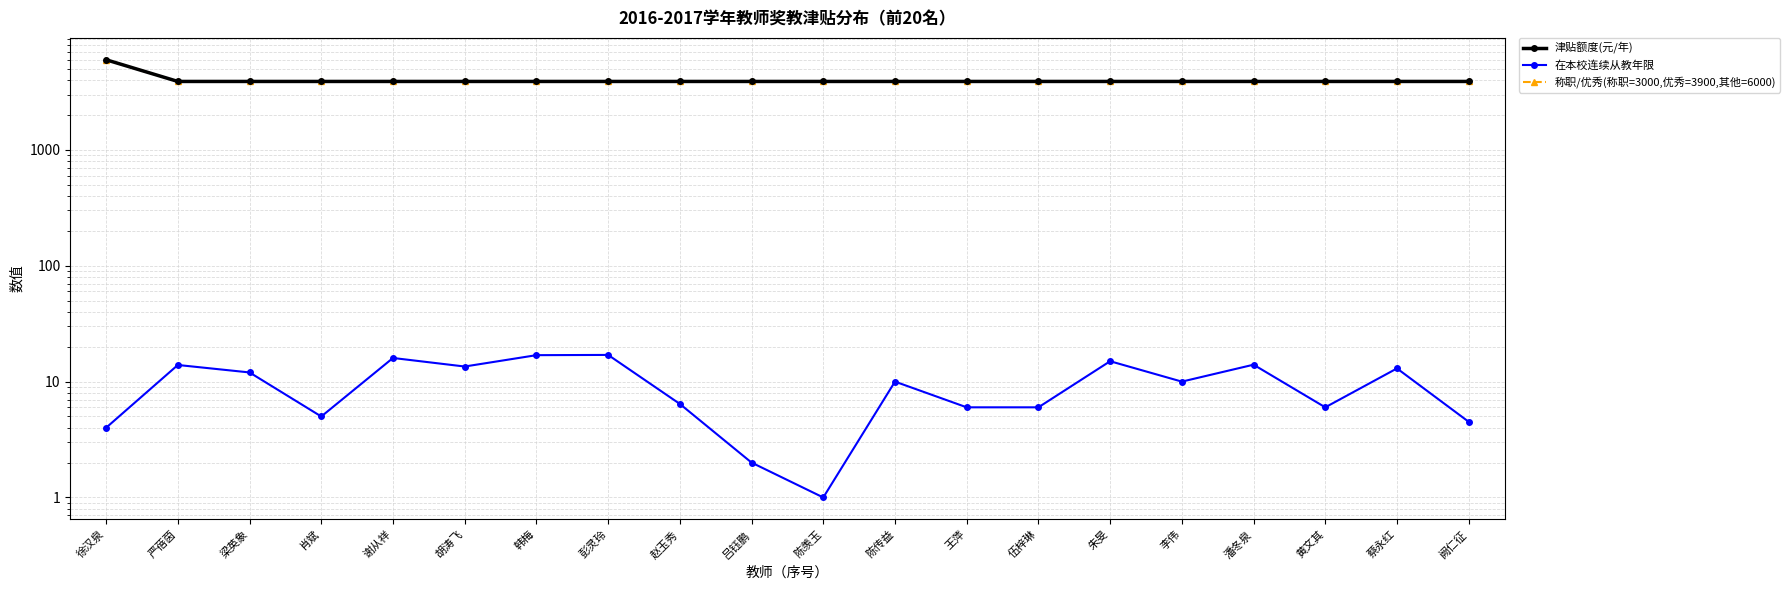

Is it true that 称职/优秀(称职=3000,优秀=3900,其他=6000) equals 6333.9 at 赵玉秀?

False